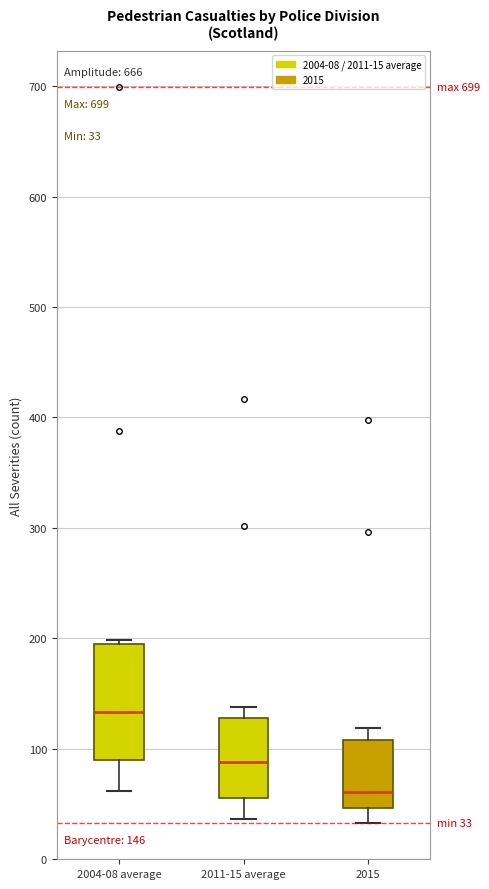

Comparing the boxes themselves (not the whiskers), which one is the tallest?

2004-08 average